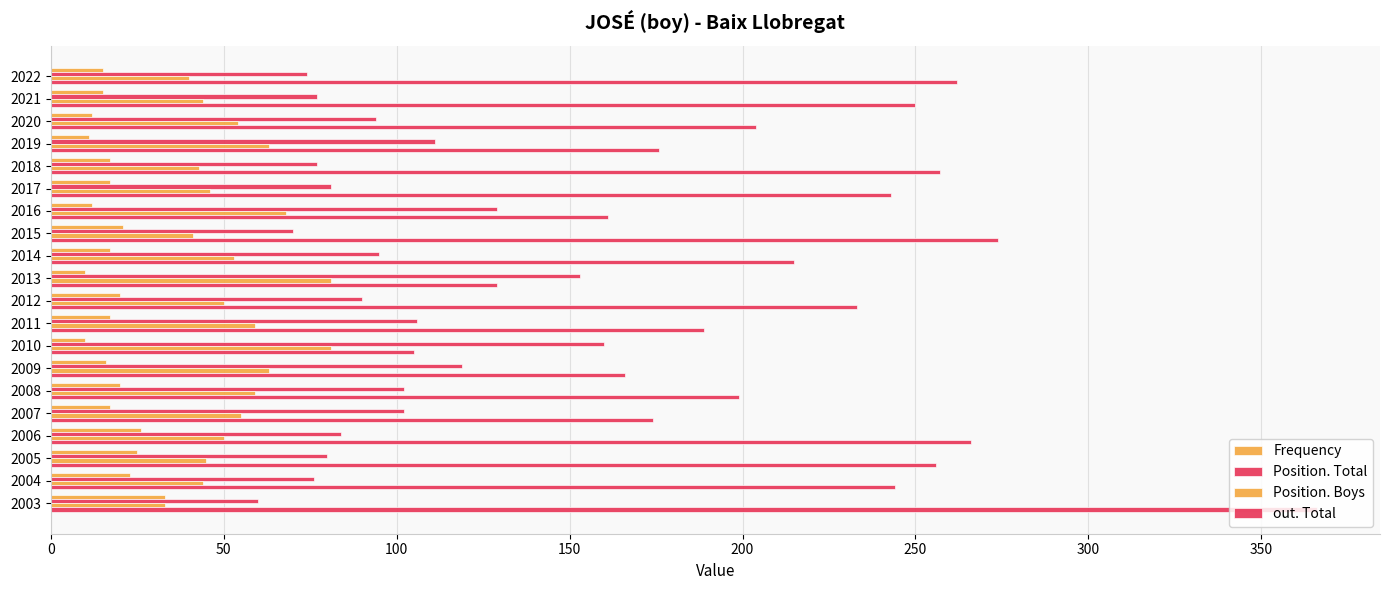

At how many categories does at least one series exceed 137?

20